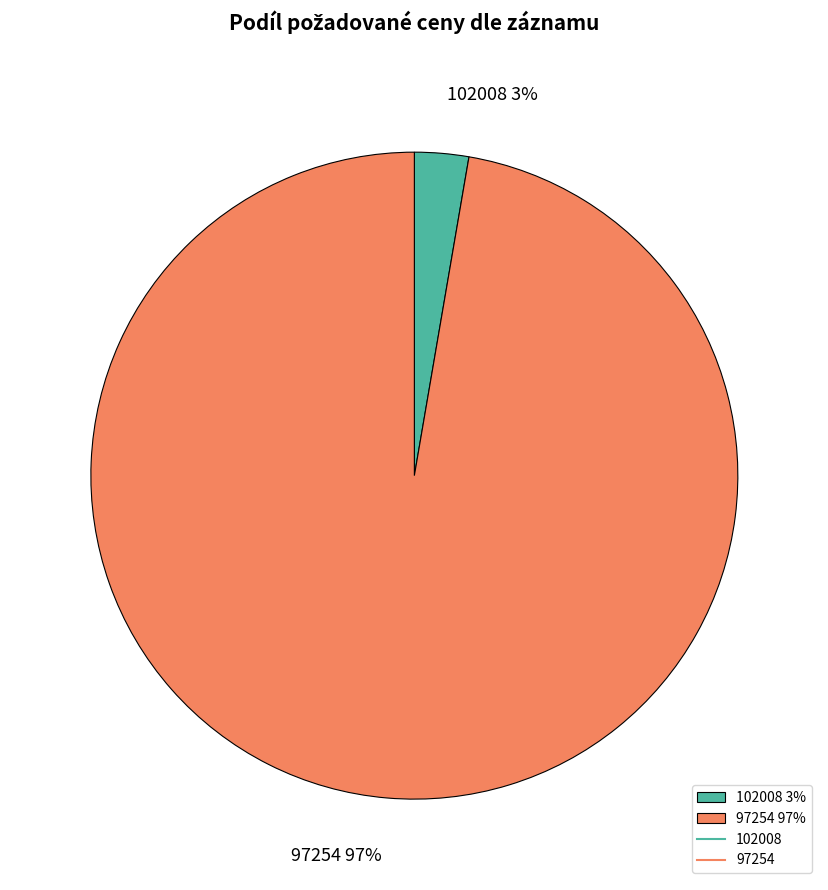

To the nearest percent, what is the combined percentage of 102008 3% and 97254 97%?

100%